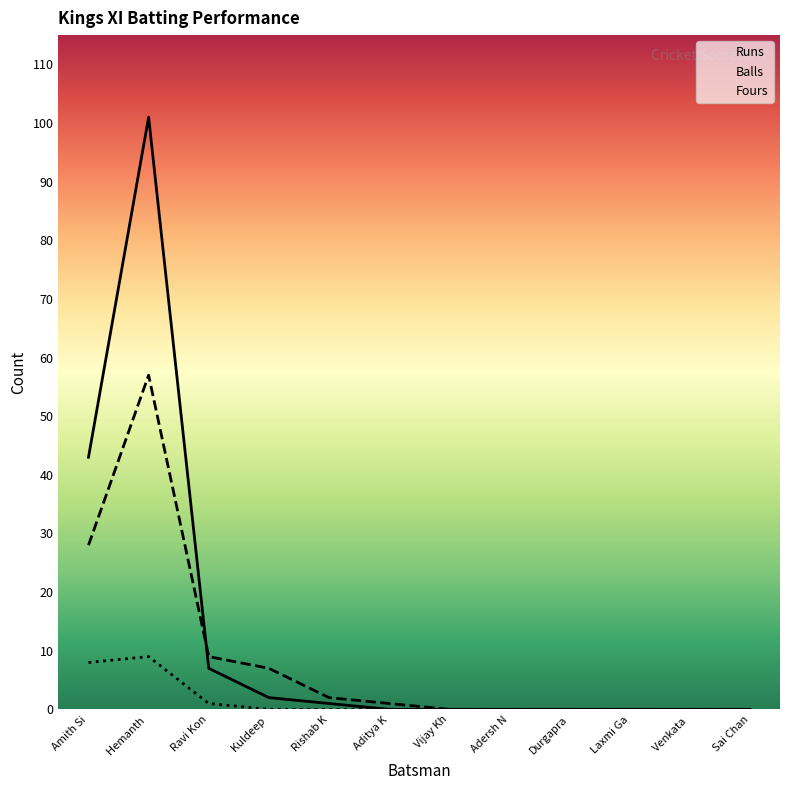

How many values in the Balls series exceed 1?

5